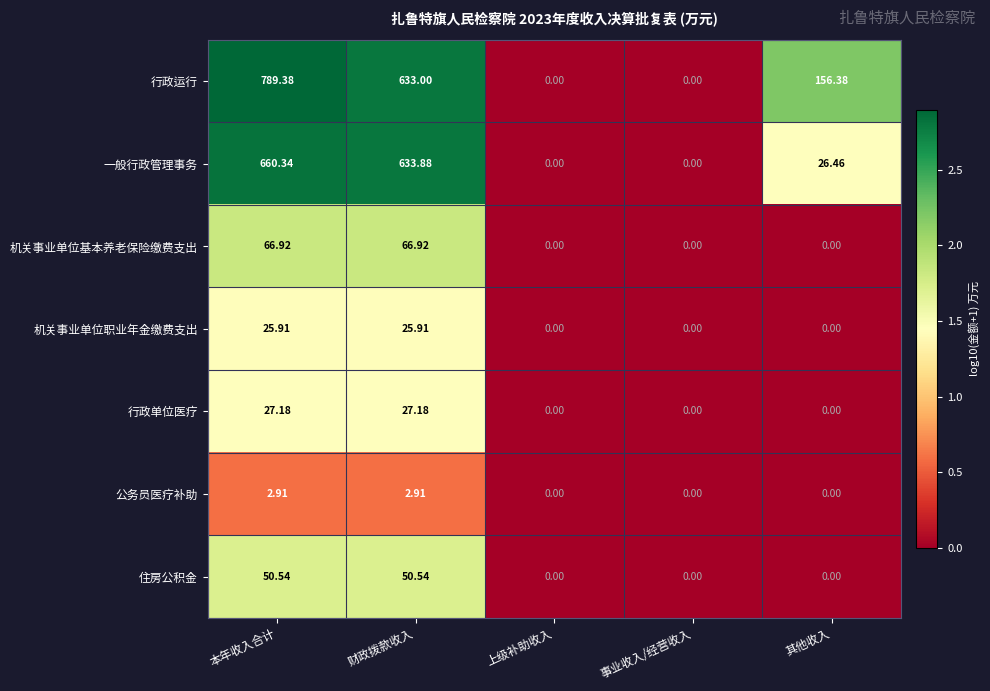

Which series has the largest total across all categories?

行政运行